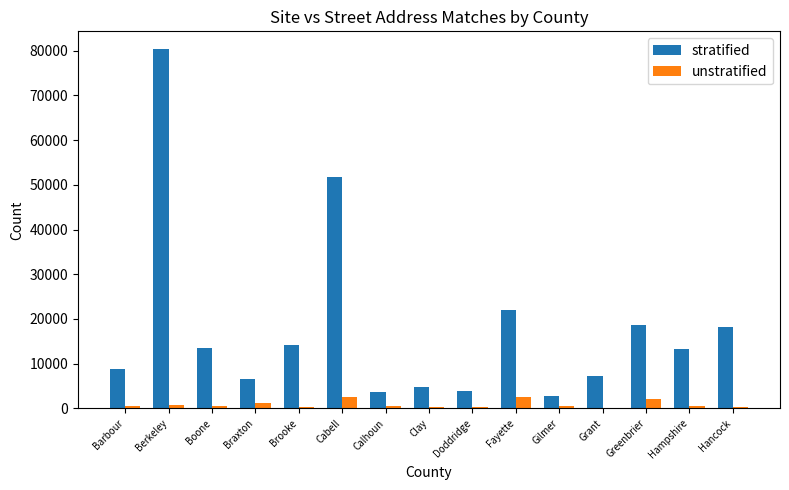

What is the average value of the unstratified series?

883